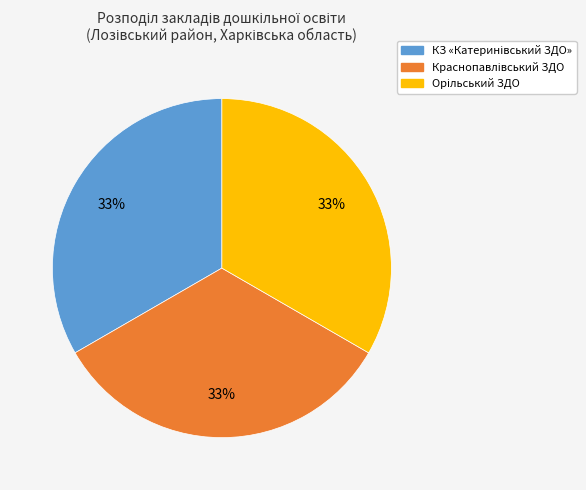

To the nearest percent, what is the average slice percentage?

33%